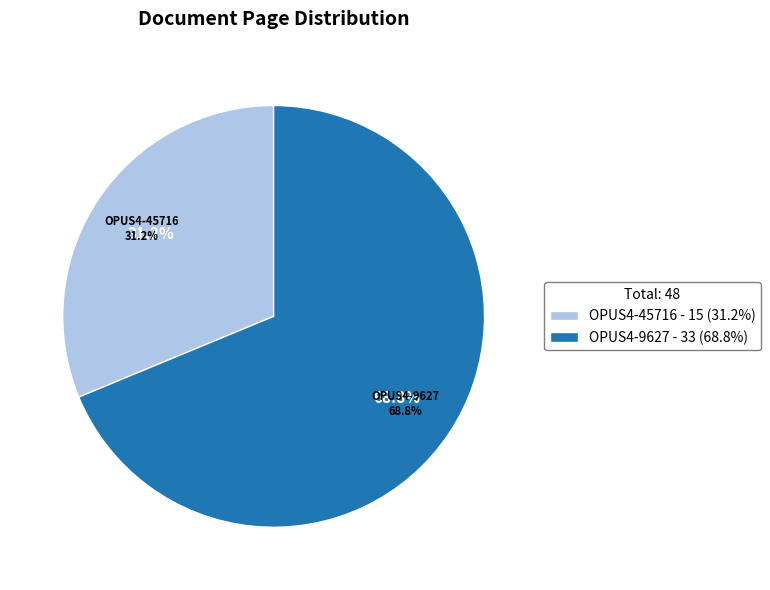

What portion of the pie excludes OPUS4-45716?

68.8%